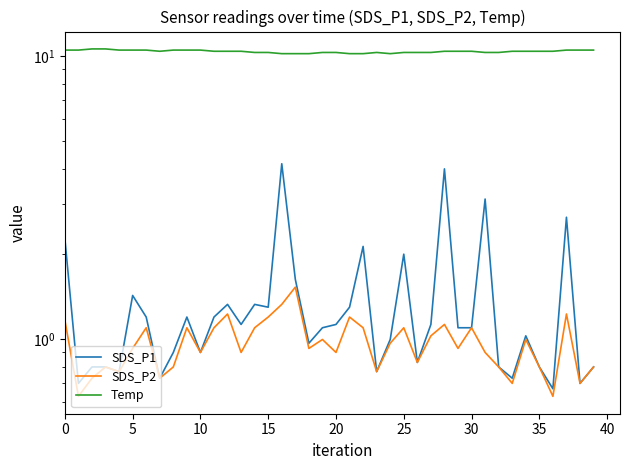

True or false: SDS_P1 and Temp cross at least once.

False